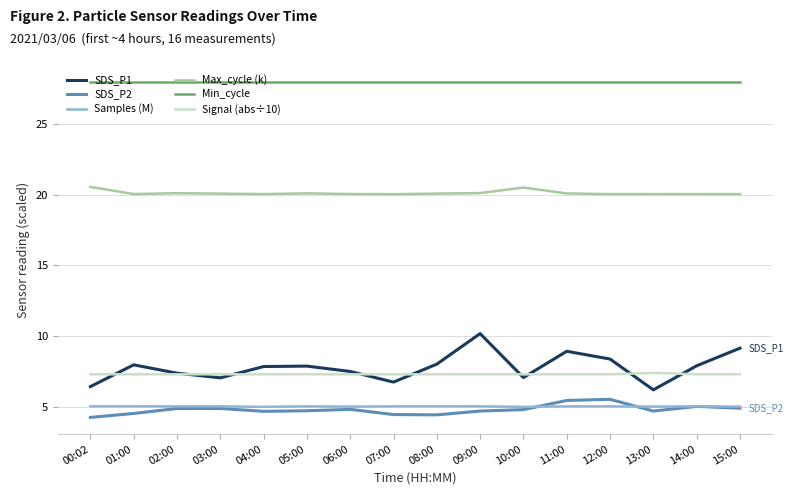

Between which two adjacent categories do Signal (abs÷10) and SDS_P1 first intersect?

00:02 and 01:00